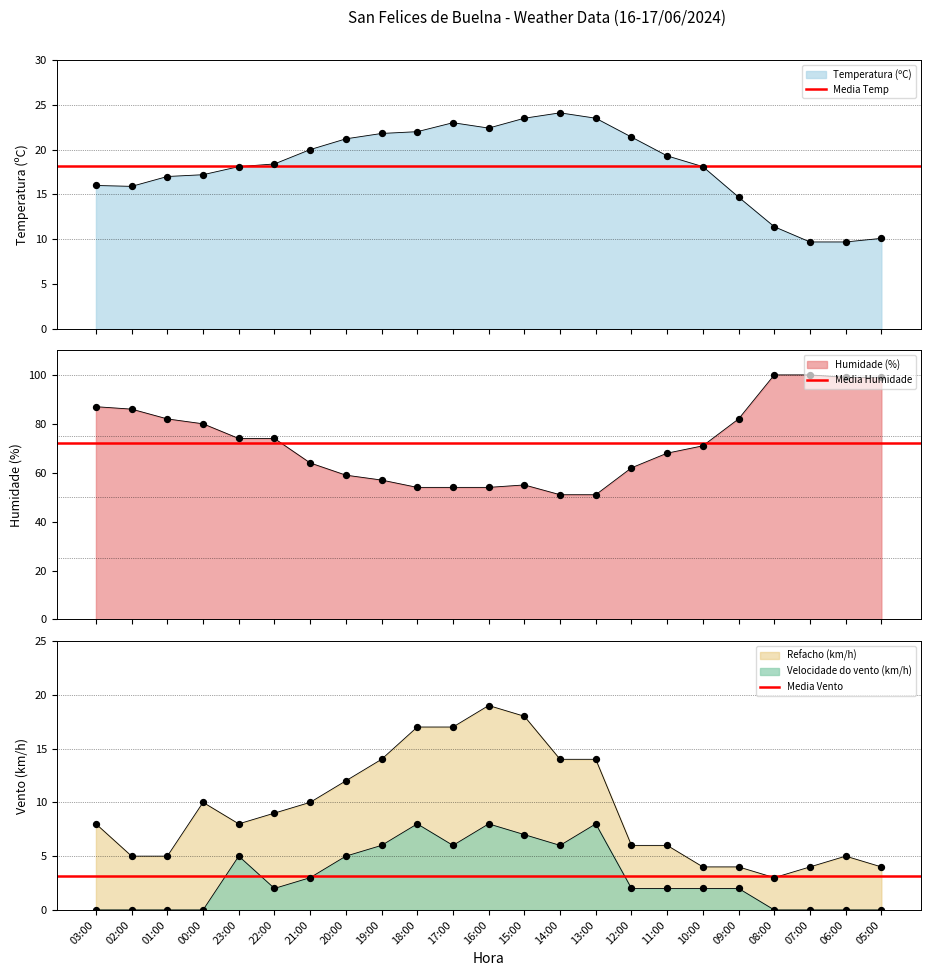

What is the total value across all series at 02:00?

93.6